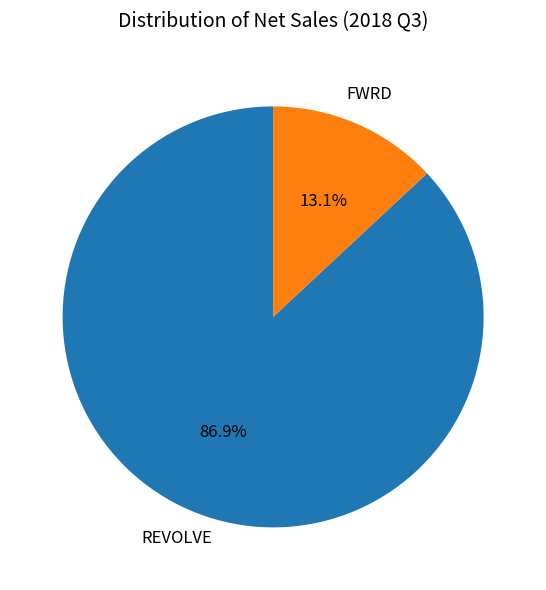

Is REVOLVE the majority of the pie?

Yes